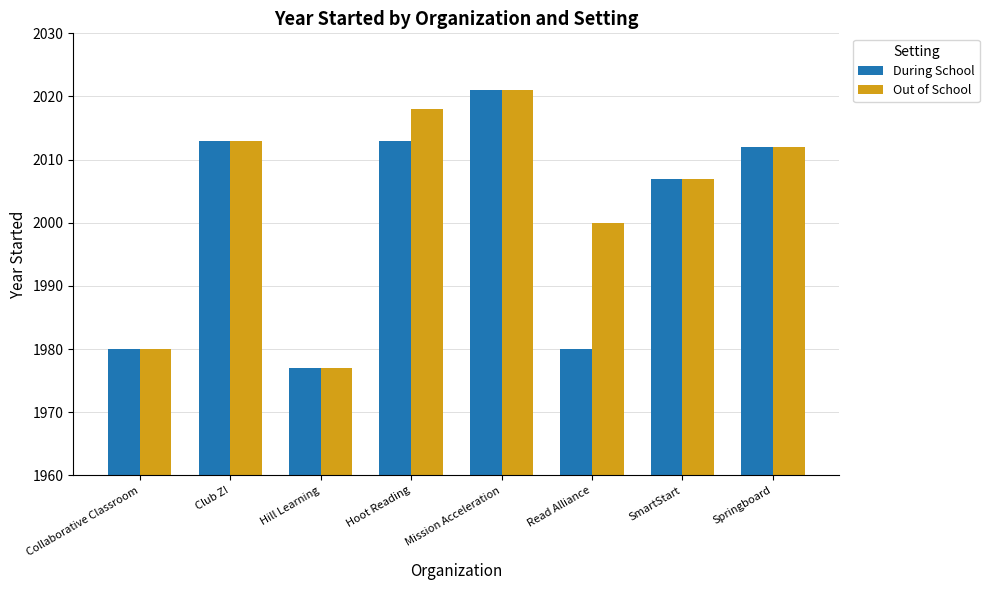

At which label does During School reach its peak?

Mission Acceleration